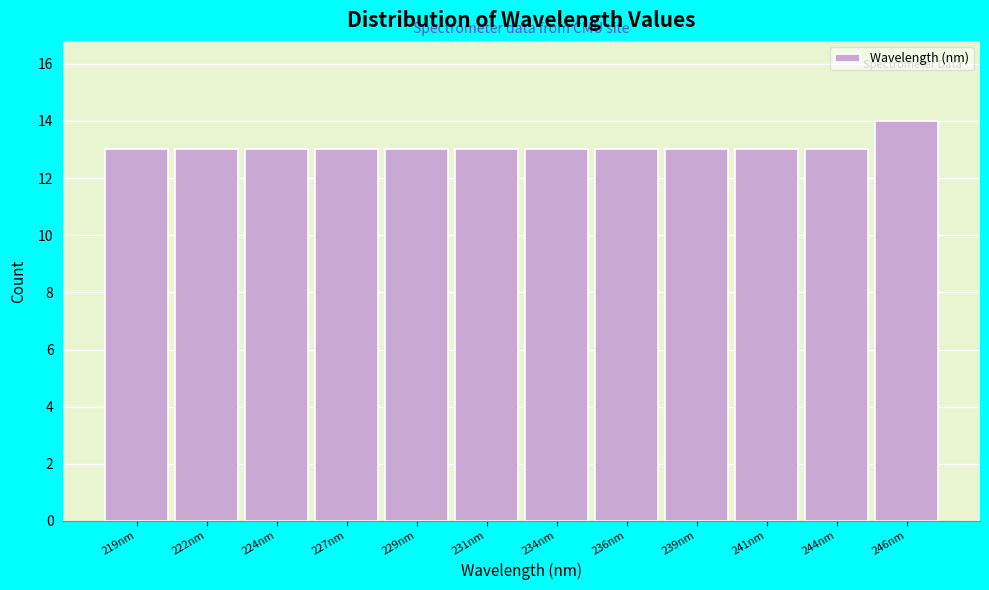

Reading left to right, transcribe all the data shown in this chart.

219nm=13	222nm=13	224nm=13	227nm=13	229nm=13	231nm=13	234nm=13	236nm=13	239nm=13	241nm=13	244nm=13	246nm=14